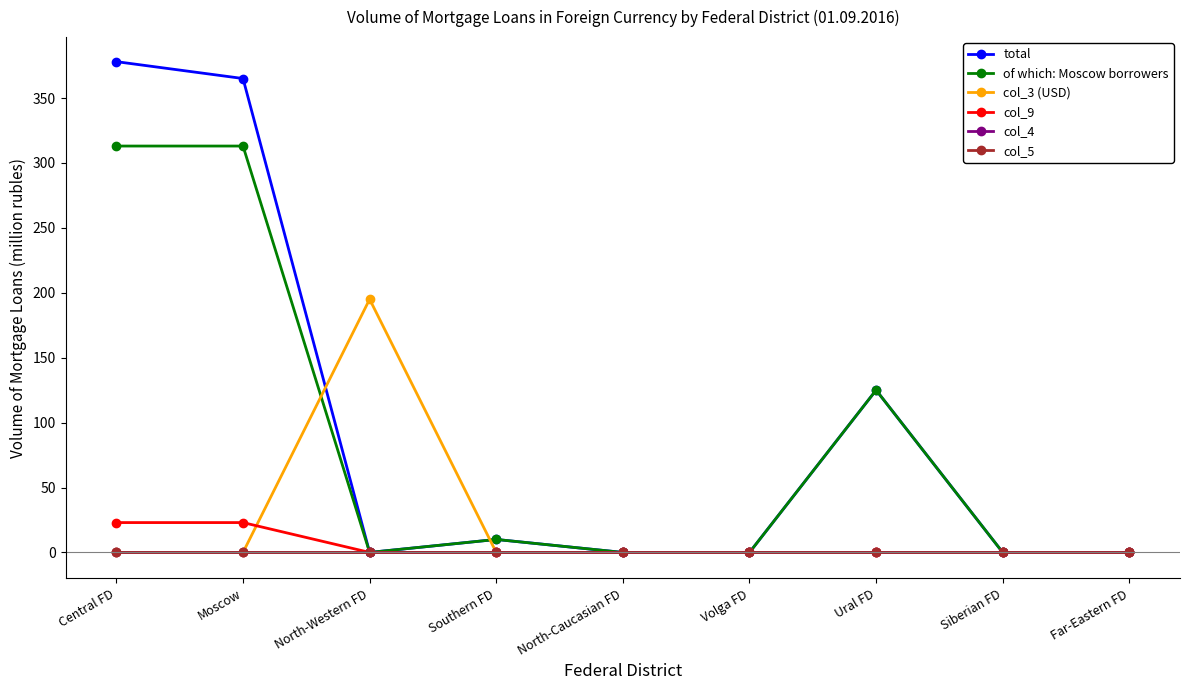

True or false: col_9 has a value of 0 at Ural FD.

True